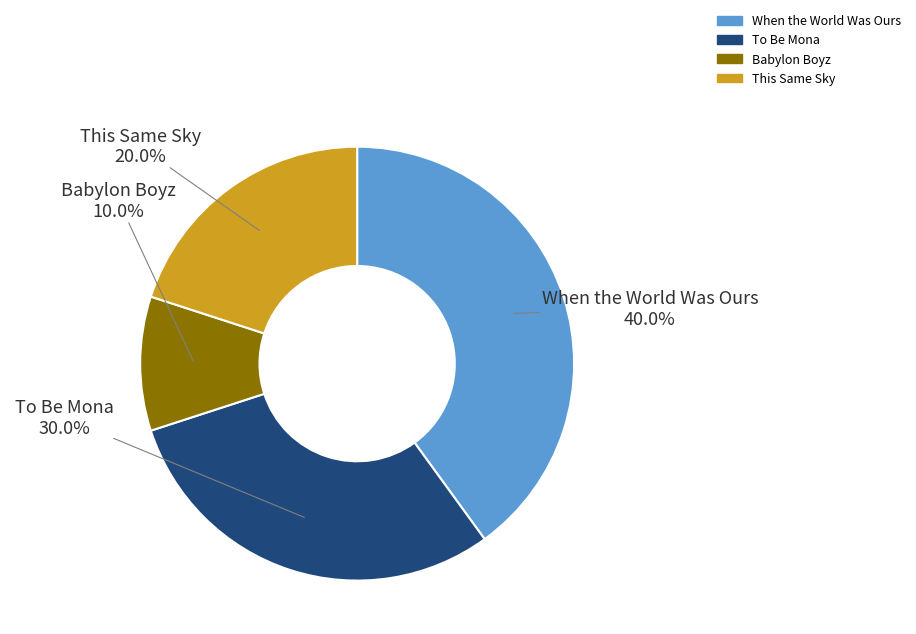

Which has a higher value, When the World Was Ours or Babylon Boyz?

When the World Was Ours